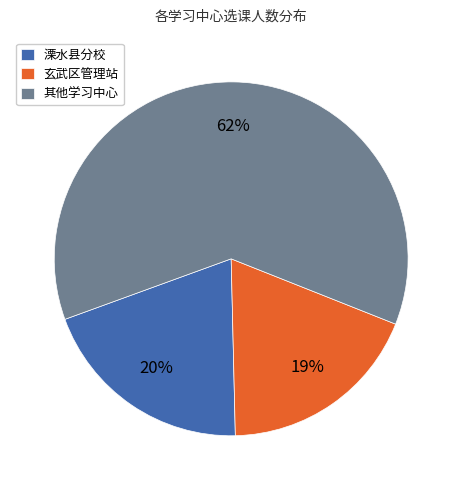

Do 其他学习中心 and 玄武区管理站 together represent more than half of the pie?

Yes